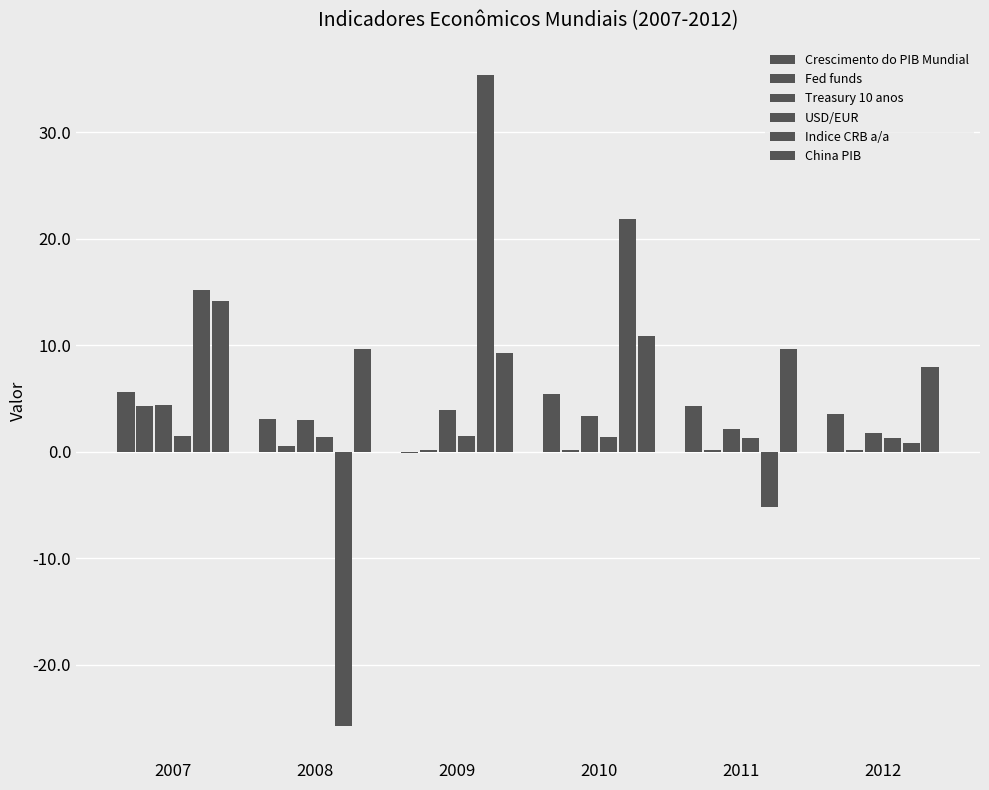

Which series has the largest range (max minus min)?

Indice CRB a/a